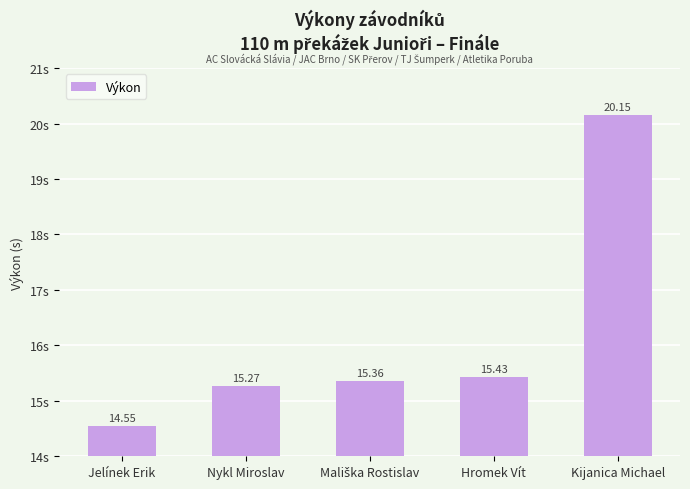

What is the difference between the maximum and minimum values?

5.6